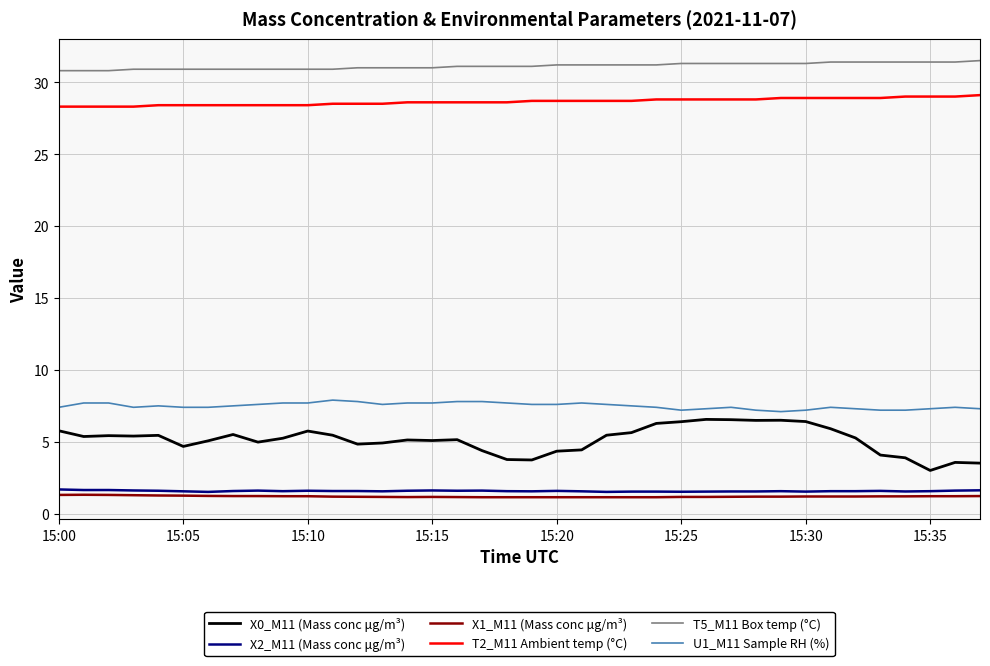

True or false: X1_M11 (Mass conc μg/m³) and X0_M11 (Mass conc μg/m³) cross at least once.

False